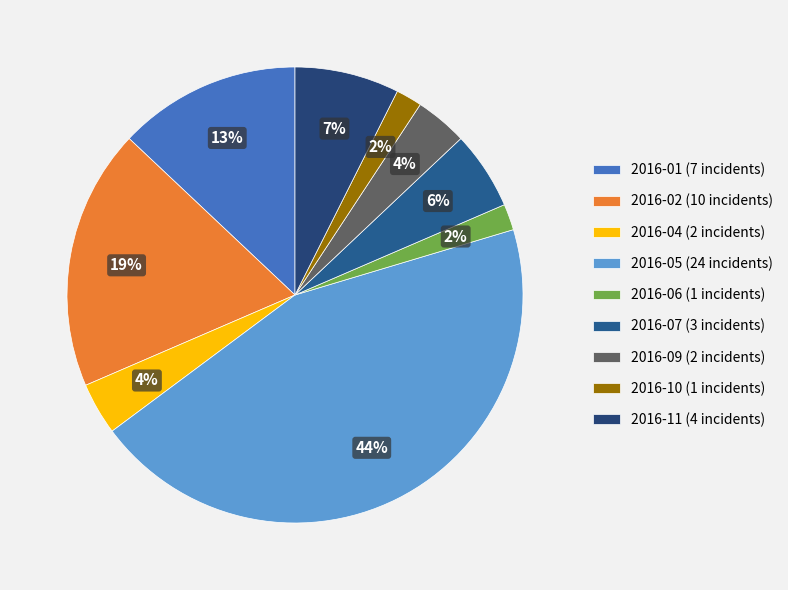

Does any single category account for the majority?

No